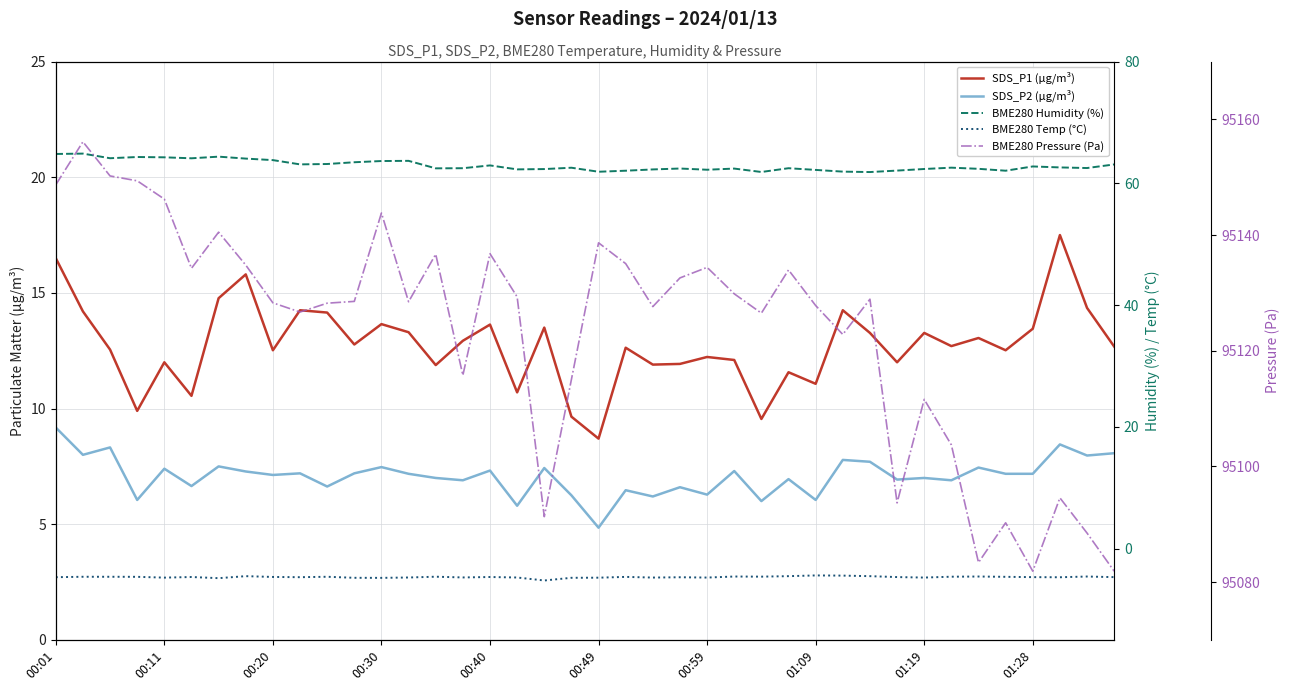

What are all the series names shown in the legend?

SDS_P1 (µg/m³), SDS_P2 (µg/m³), BME280 Humidity (%), BME280 Temp (°C), BME280 Pressure (Pa)